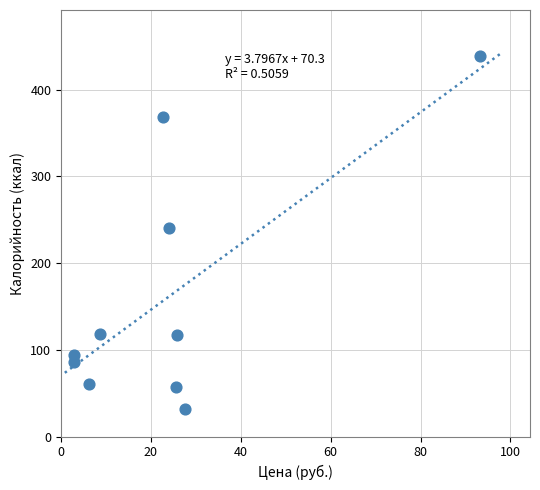

What is the range of Y values (max minus min)?

407.3